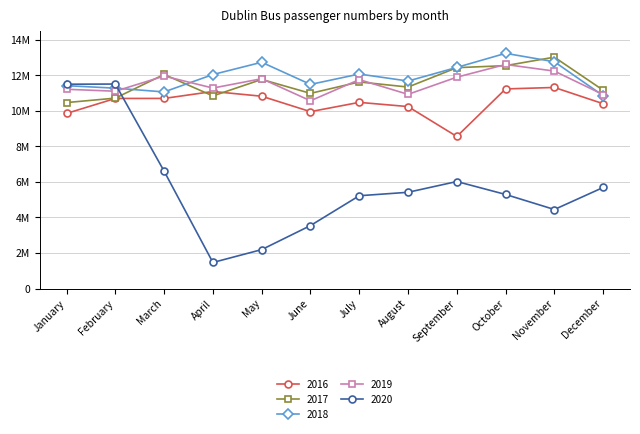

What are all the series names shown in the legend?

2016, 2017, 2018, 2019, 2020